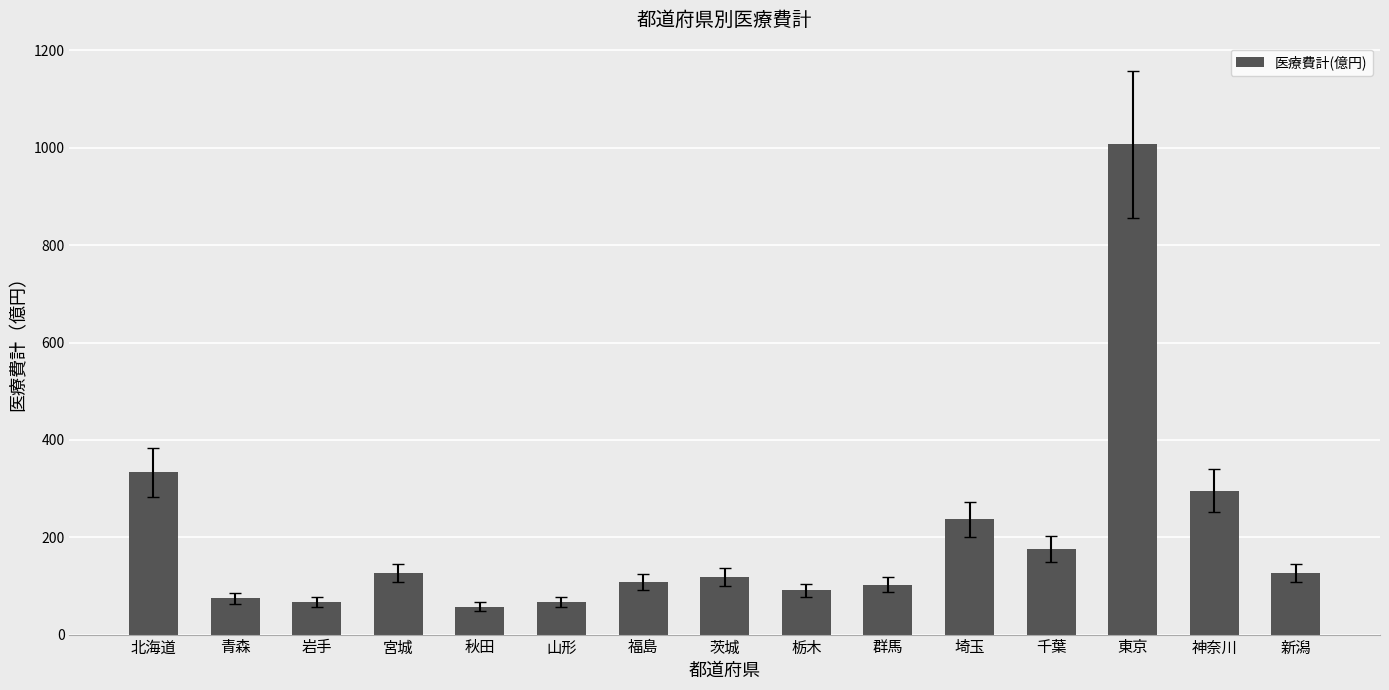

True or false: the data shows 90.8 at 栃木.

True